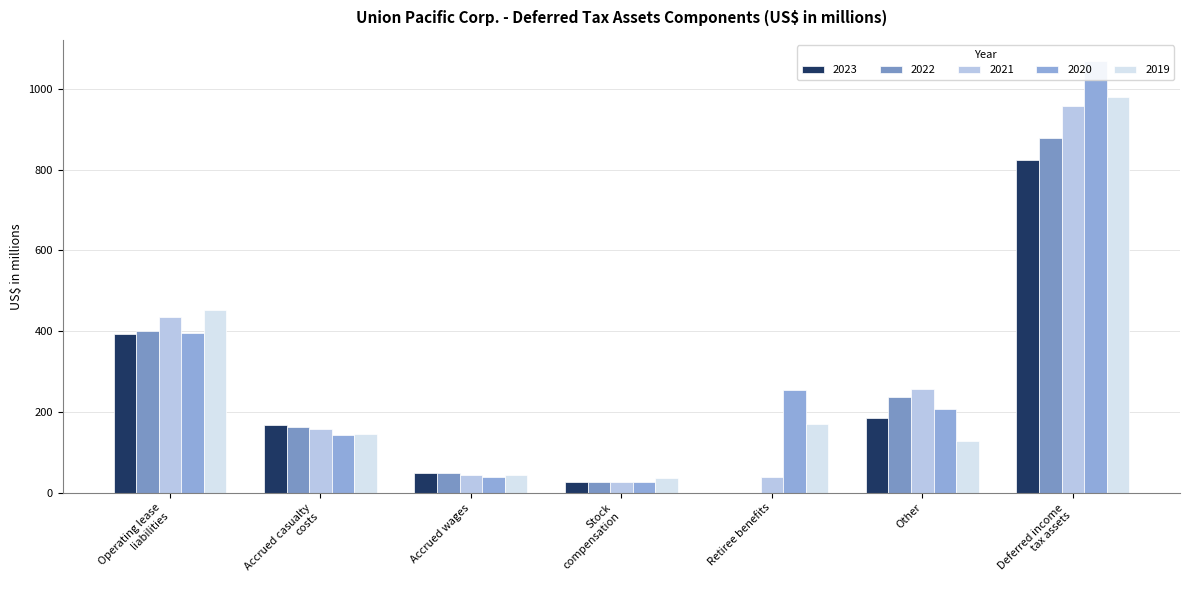

True or false: 2020 has a value of 40 at Accrued wages.

True